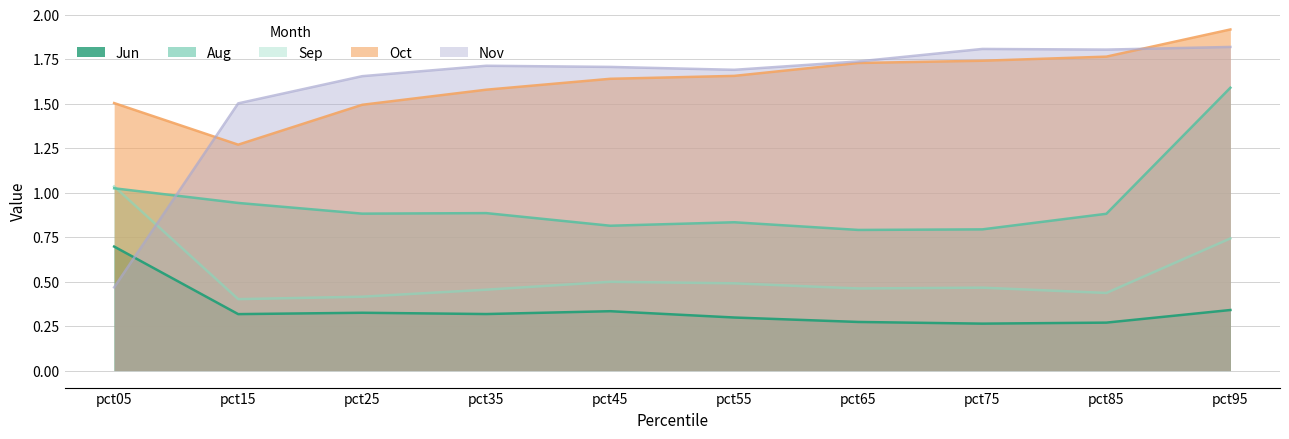

Which category has the lowest value in the Oct series?

pct15